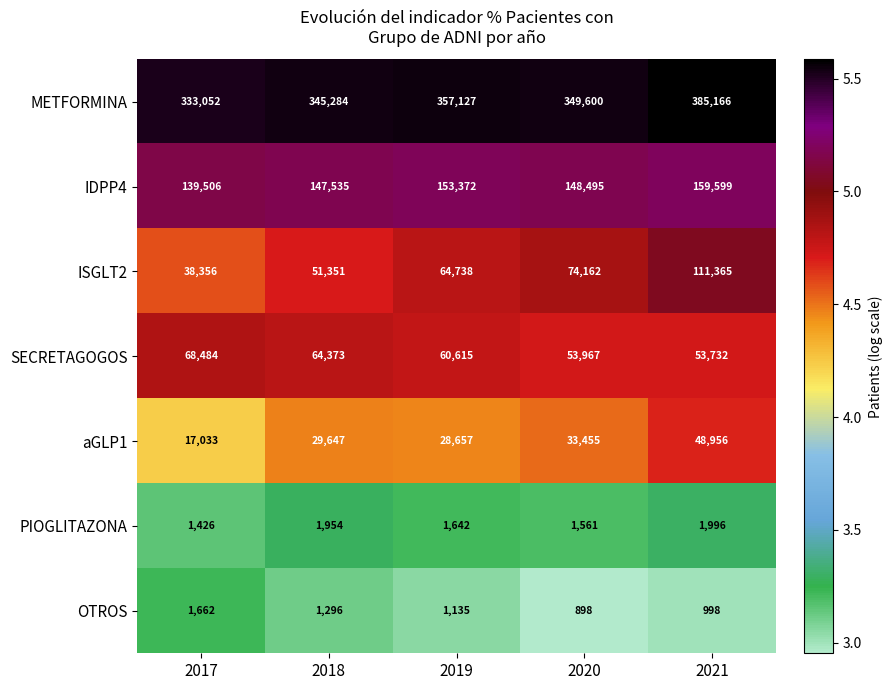

Count the number of categories in the chart.

5